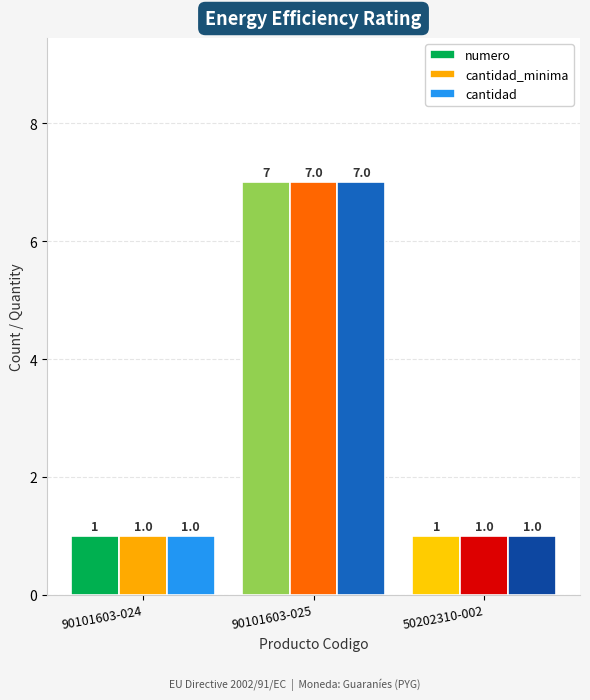

How many bars are there in total?

9